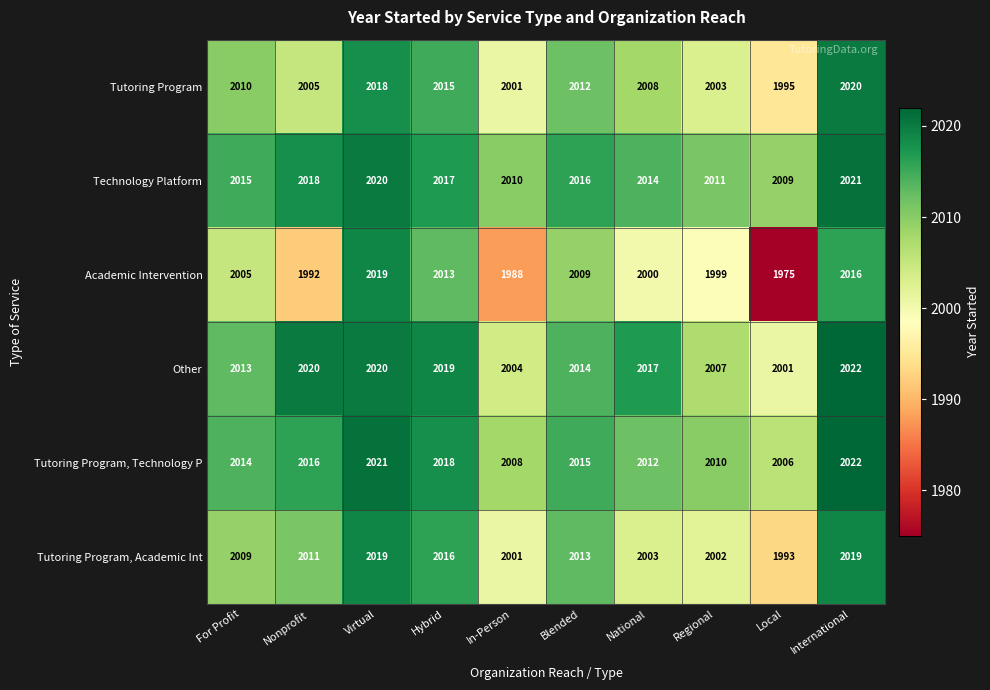

Which series has the largest total across all categories?

Technology Platform